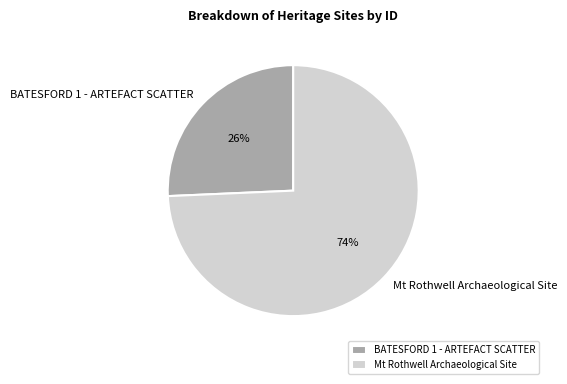

Between Mt Rothwell Archaeological Site and BATESFORD 1 - ARTEFACT SCATTER, which is larger?

Mt Rothwell Archaeological Site